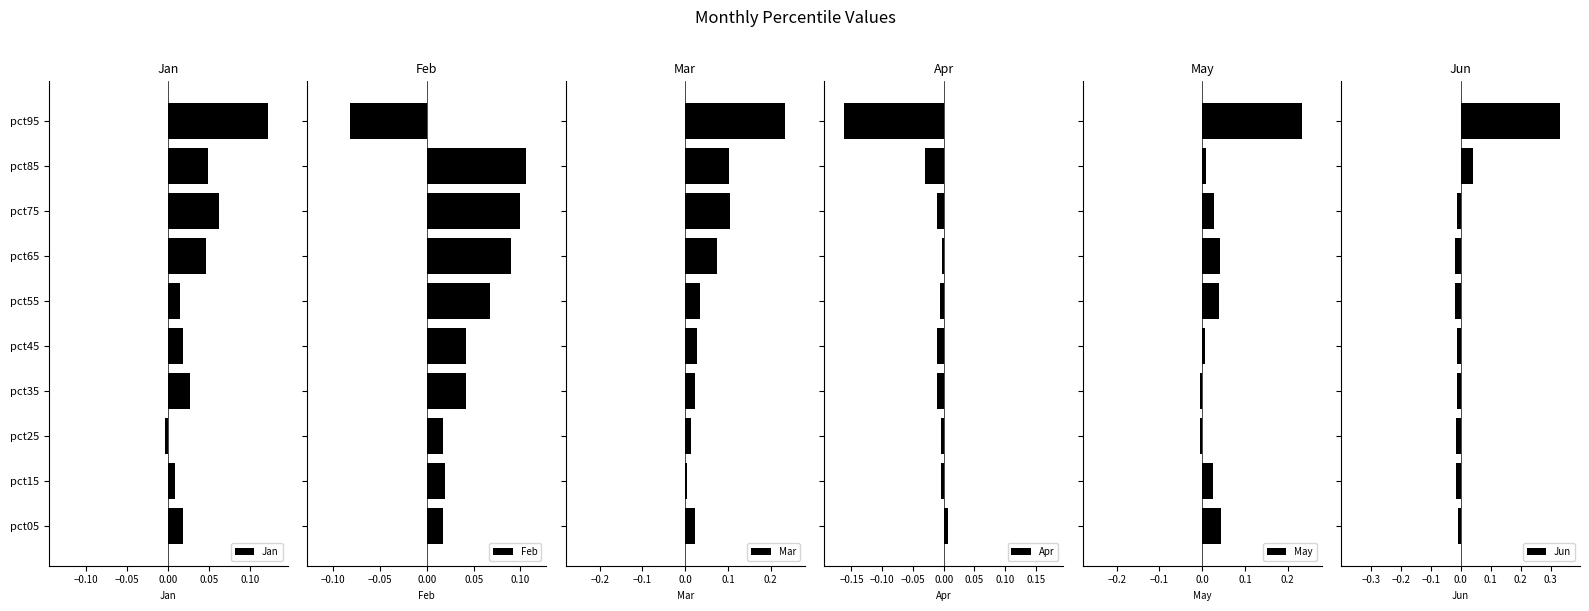

At which label does Jan reach its peak?

pct95